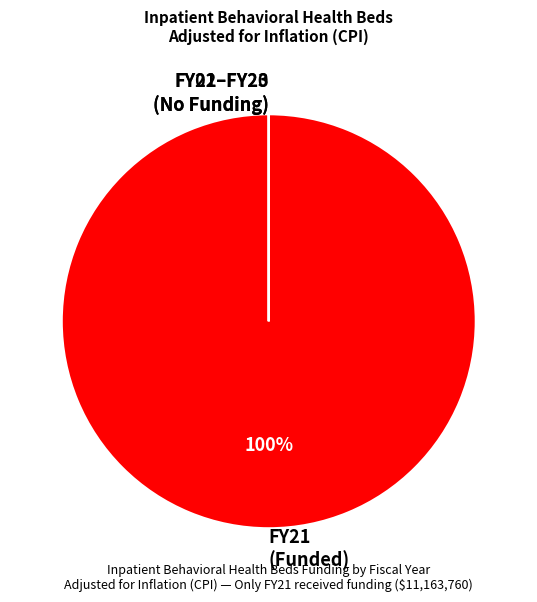

Is it true that FY21 (Funded) is 100% of the pie?

True